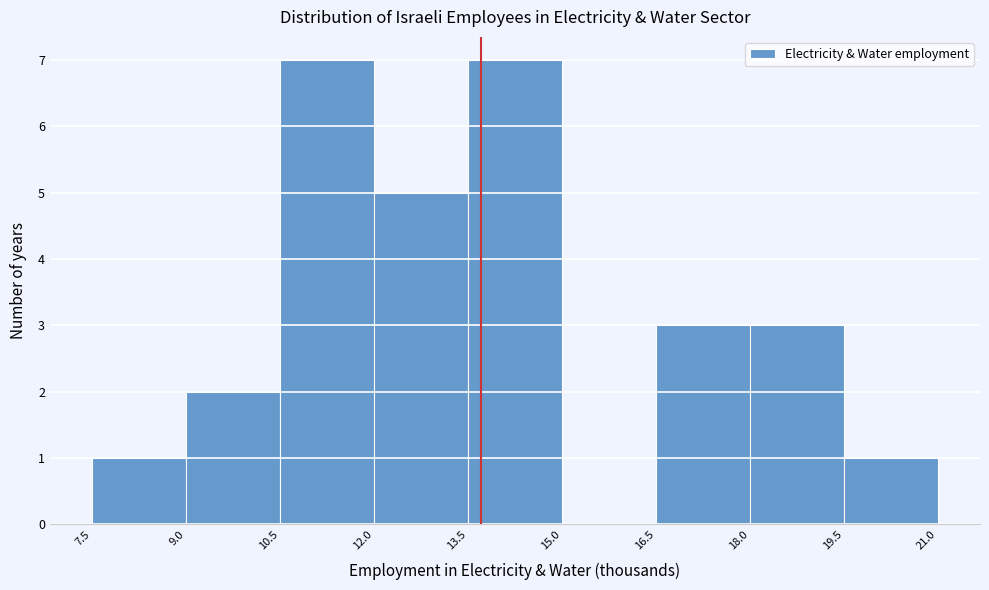

What is the height of the bar covering 10.5 to 12.0 on the x-axis? The values are not printed on the chart, so give them approximately, as read against the axis.

7